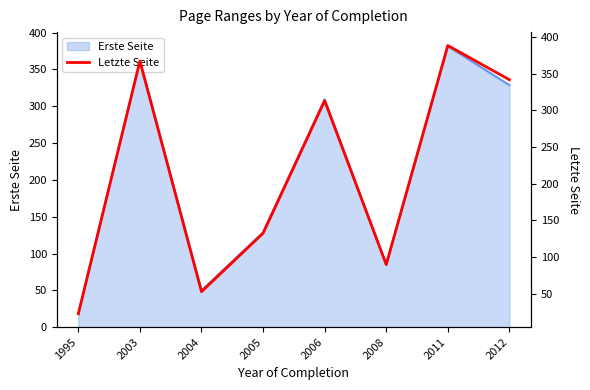

What is the difference between the values at 2012 and 2004?

288.7